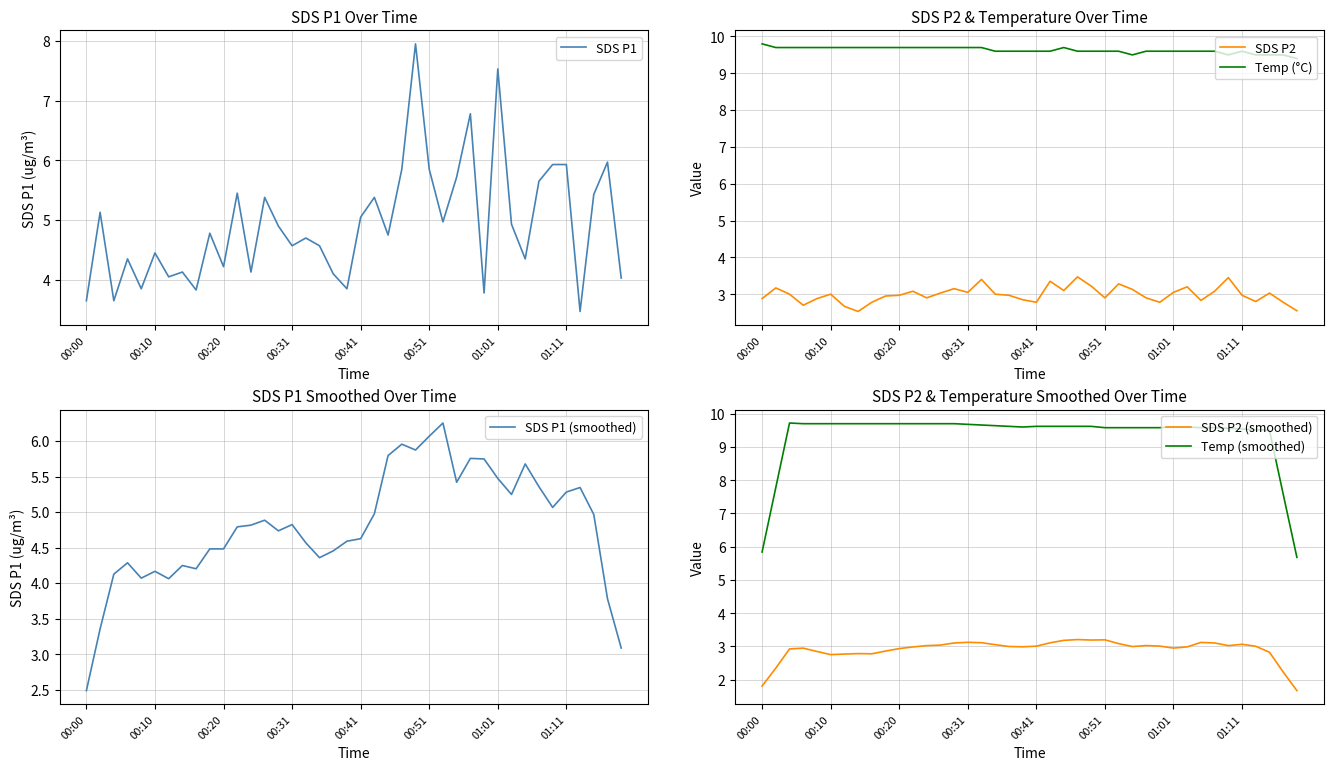

Rank the series by their maximum value, from lowest to highest.

SDS P2 (smoothed), SDS P2, SDS P1 (smoothed), SDS P1, Temp (smoothed), Temp (°C)